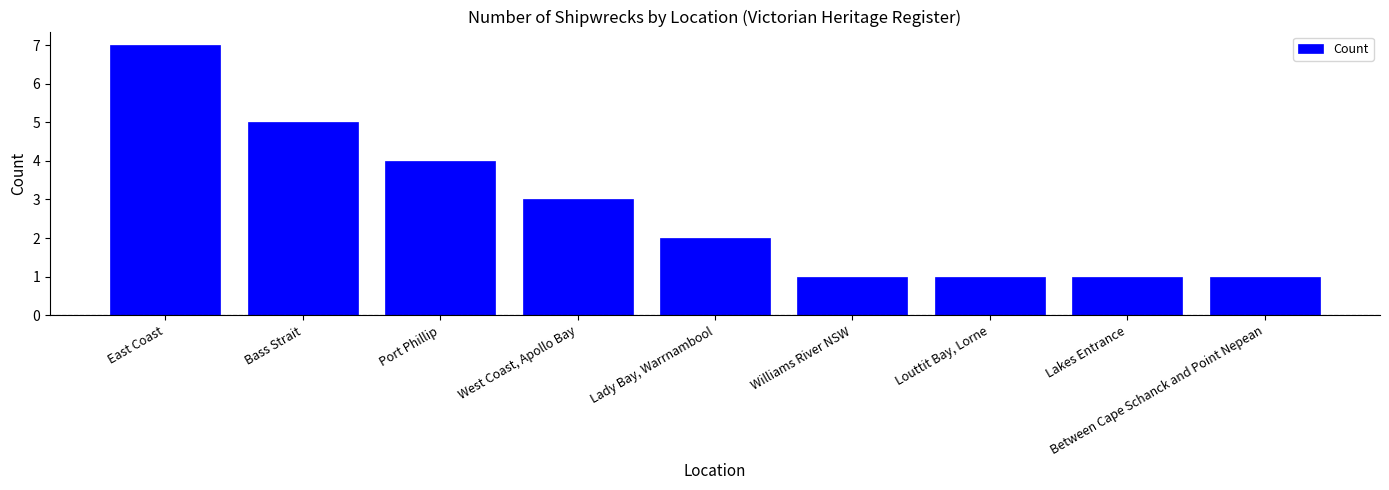

What is the maximum value shown in the chart?

7